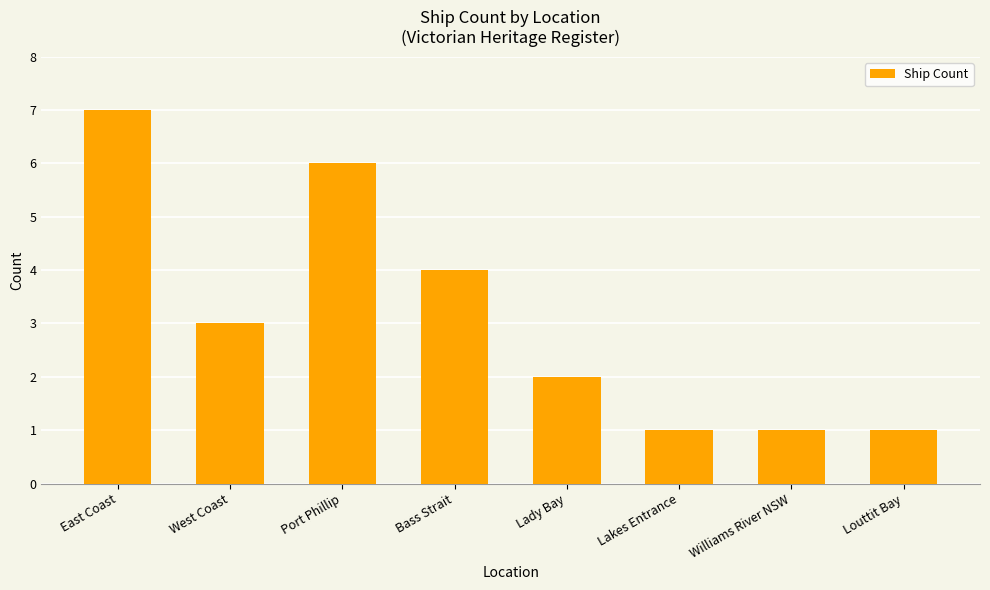

What is the maximum value shown in the chart?

7